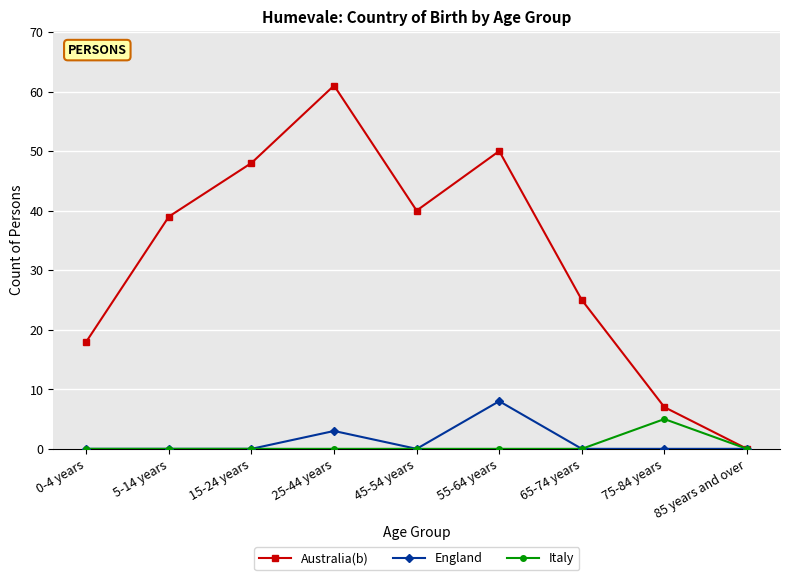

Which label corresponds to the largest value in the chart?

25-44 years